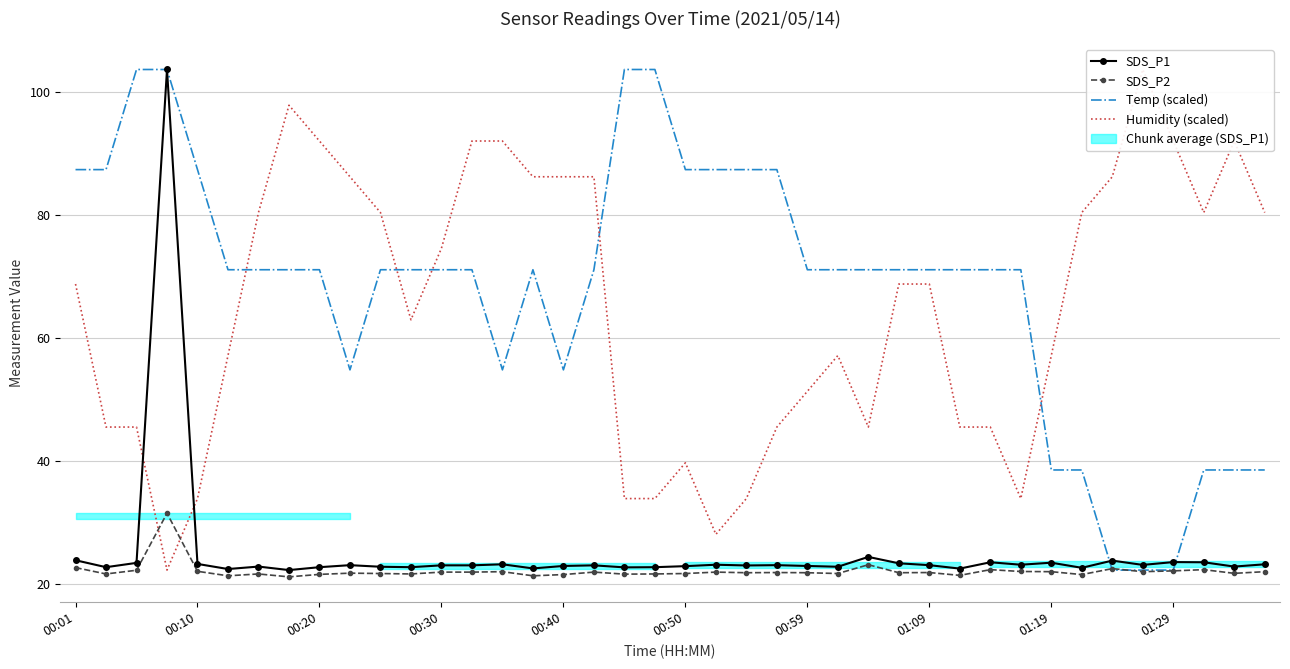

Which series changed the most between 18 and 21?

Temp (scaled)